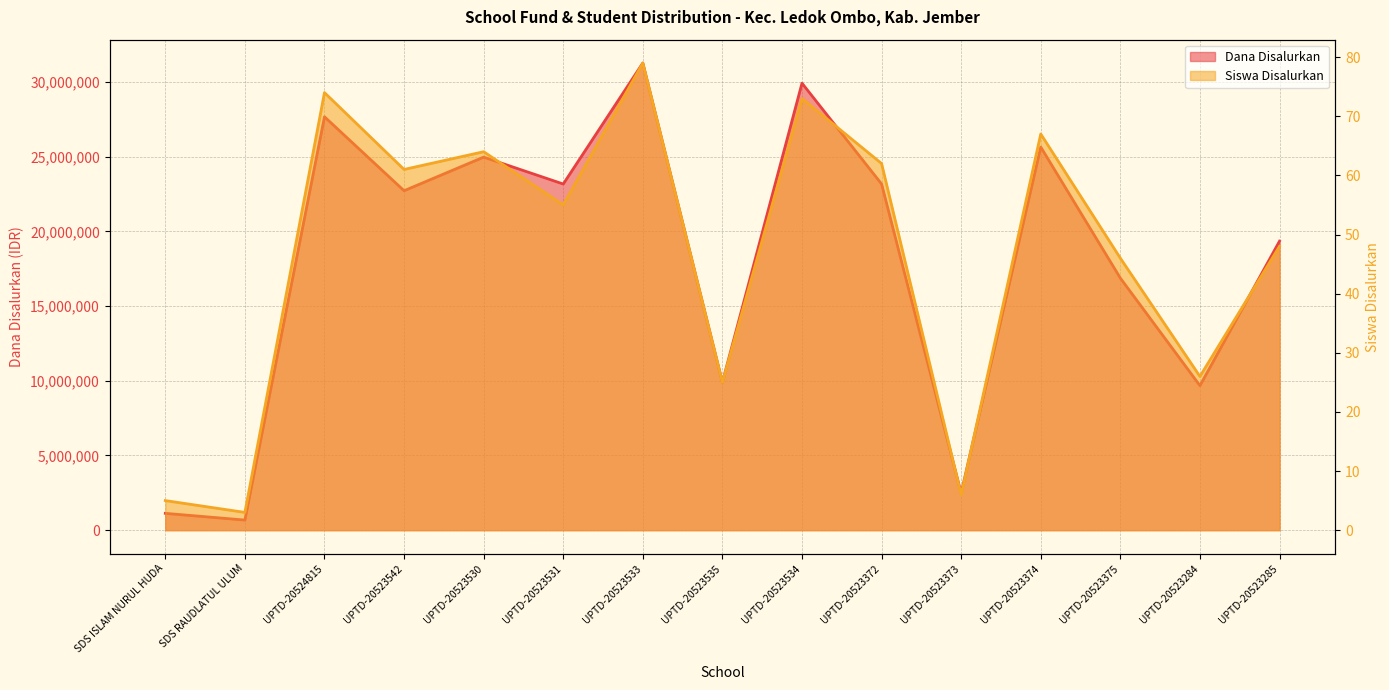

What is the spread (max minus min) of values at SDS RAUDLATUL ULUM?

674997